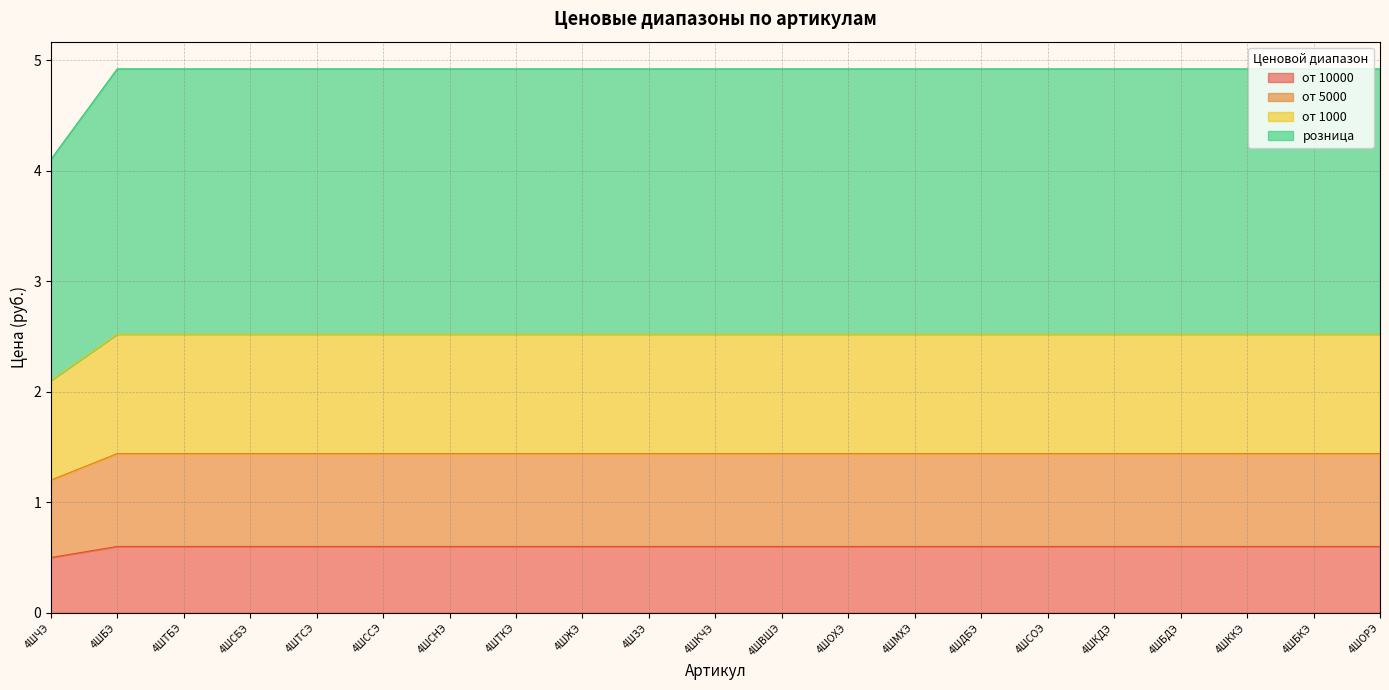

What is the greatest value displayed?

4.9